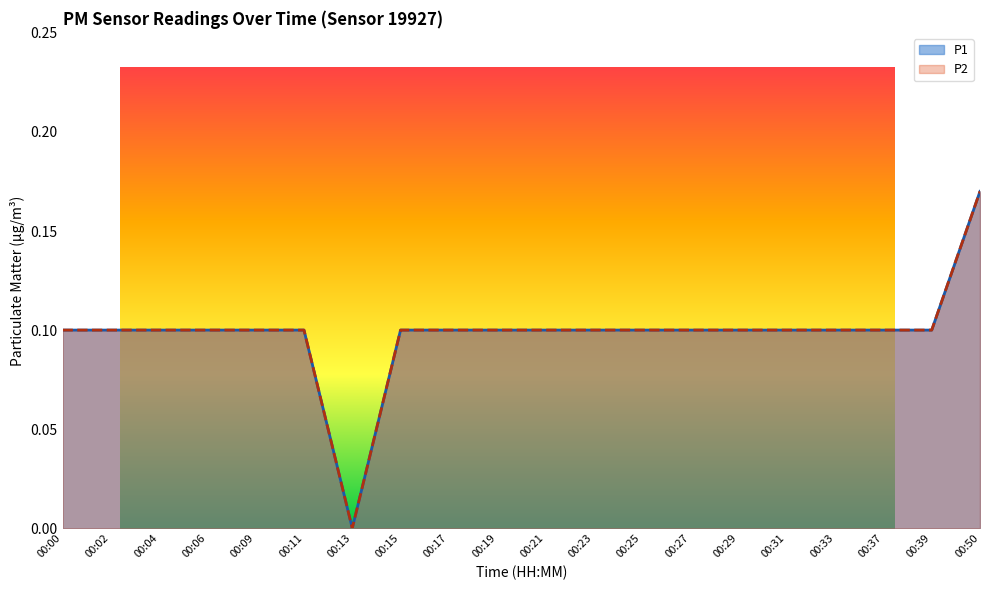

At which category does the chart reach its minimum across all series?

00:13